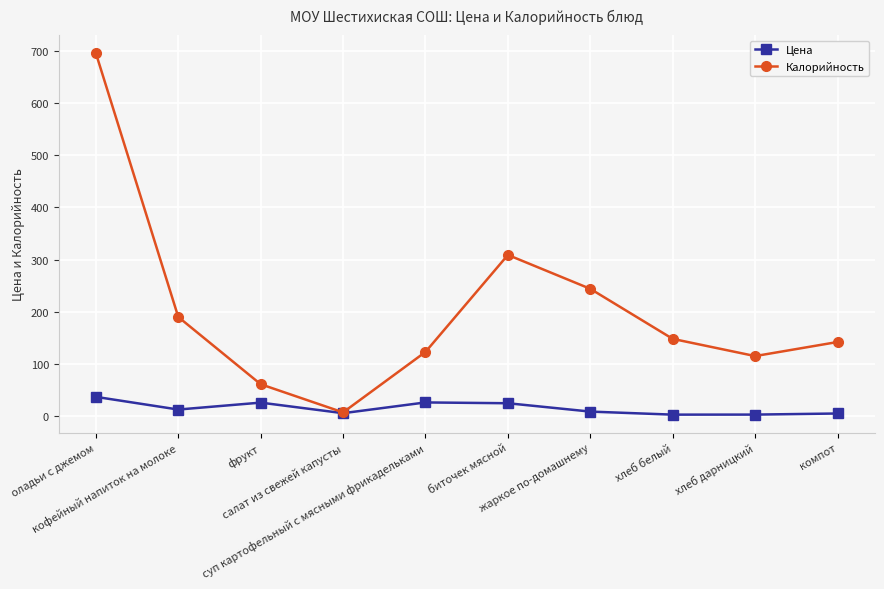

At which category is the sum across all series the highest?

оладьи с джемом